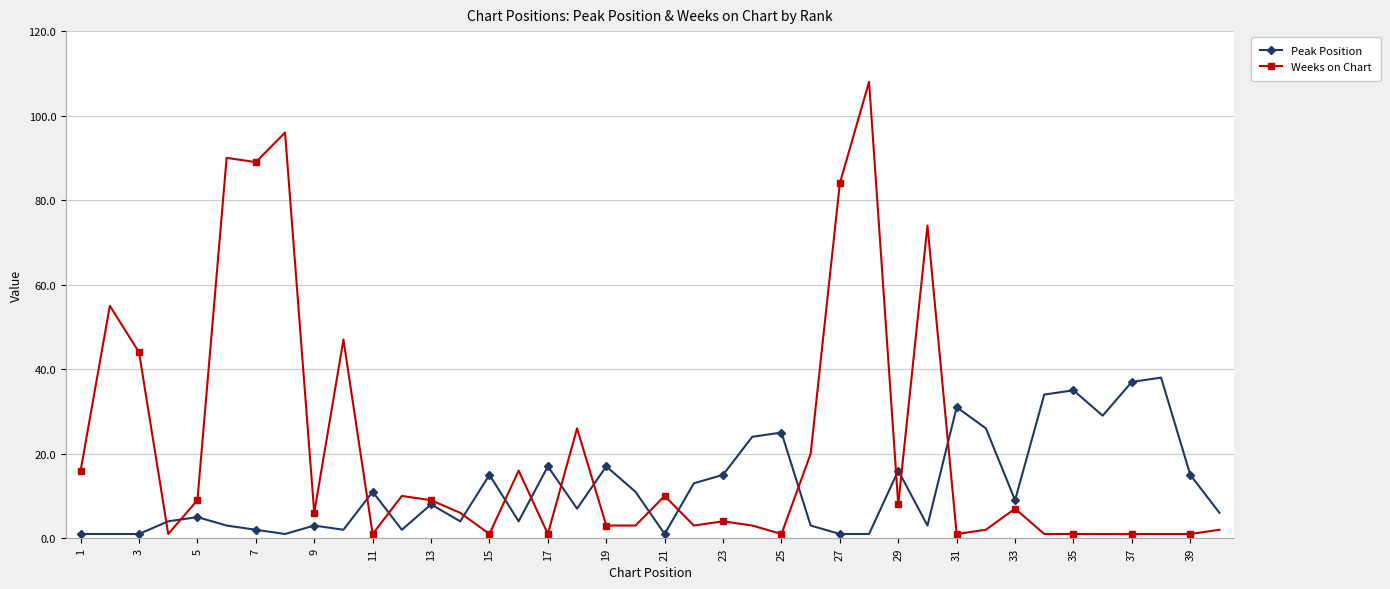

Which series has the largest range (max minus min)?

Weeks on Chart